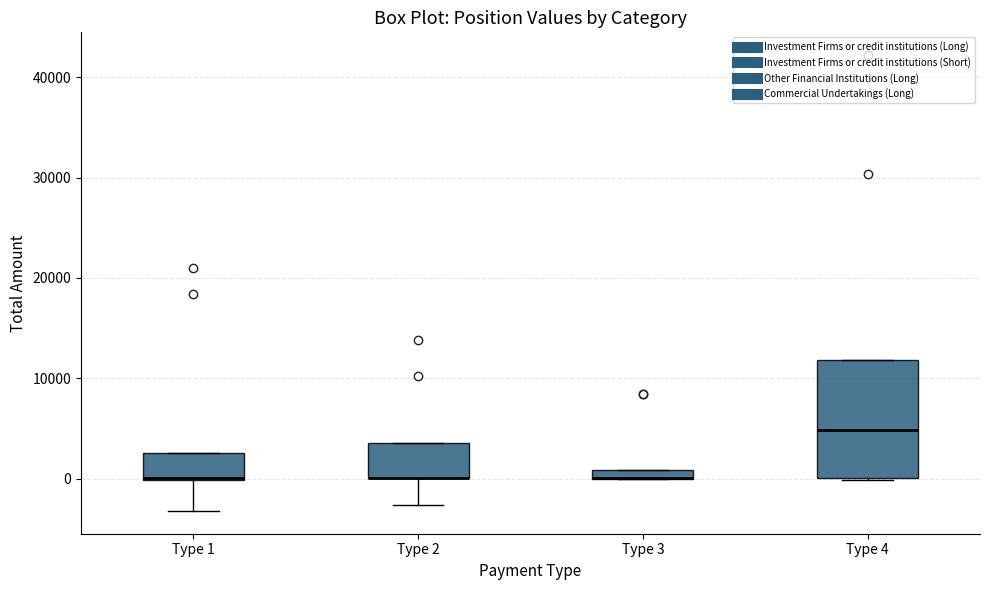

Which box is the tallest, from its lower edge to its upper edge?

Type 4